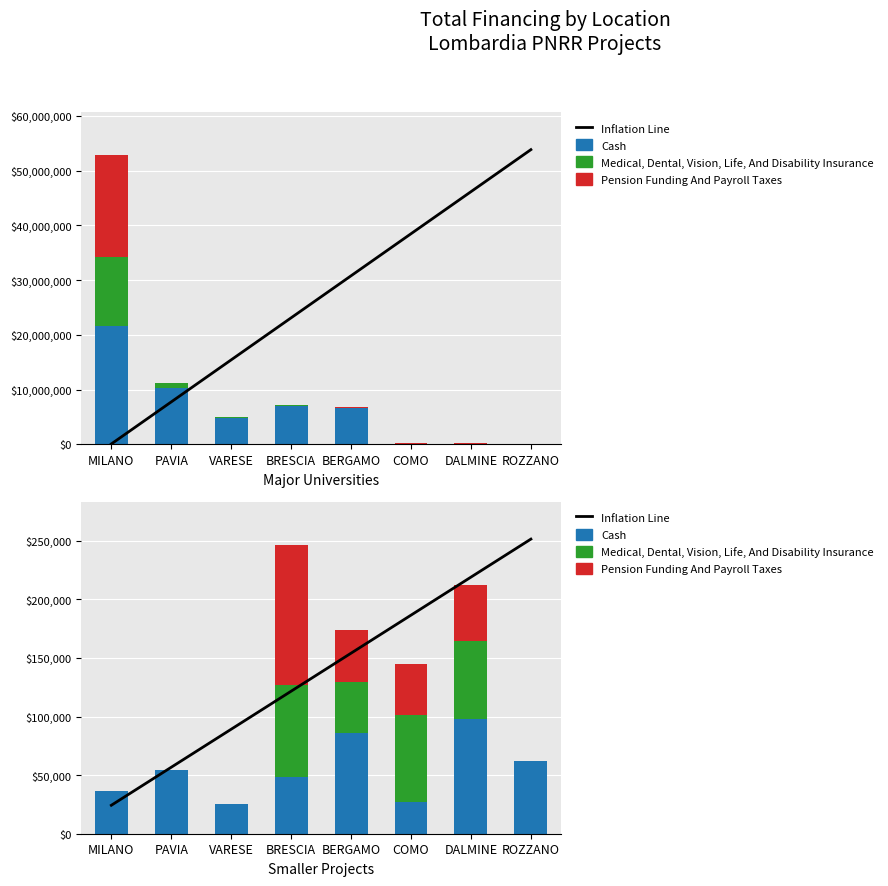

What is the value of the Cash bar at the 5th from the left?

86371.0